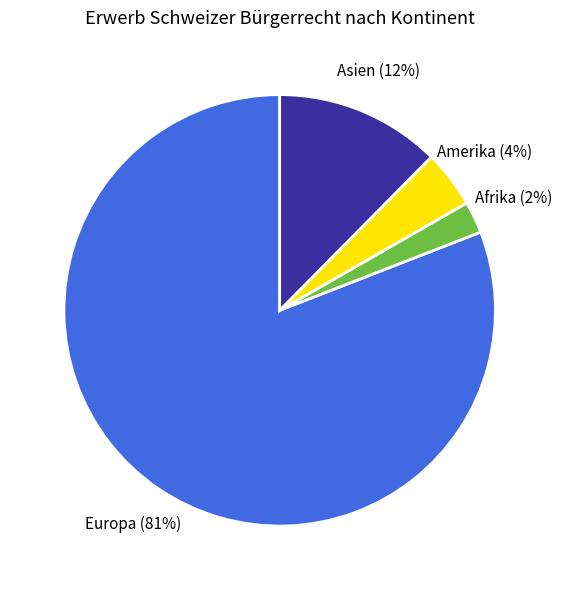

To the nearest percent, what is the difference between the Afrika and Amerika slice percentages?

2%